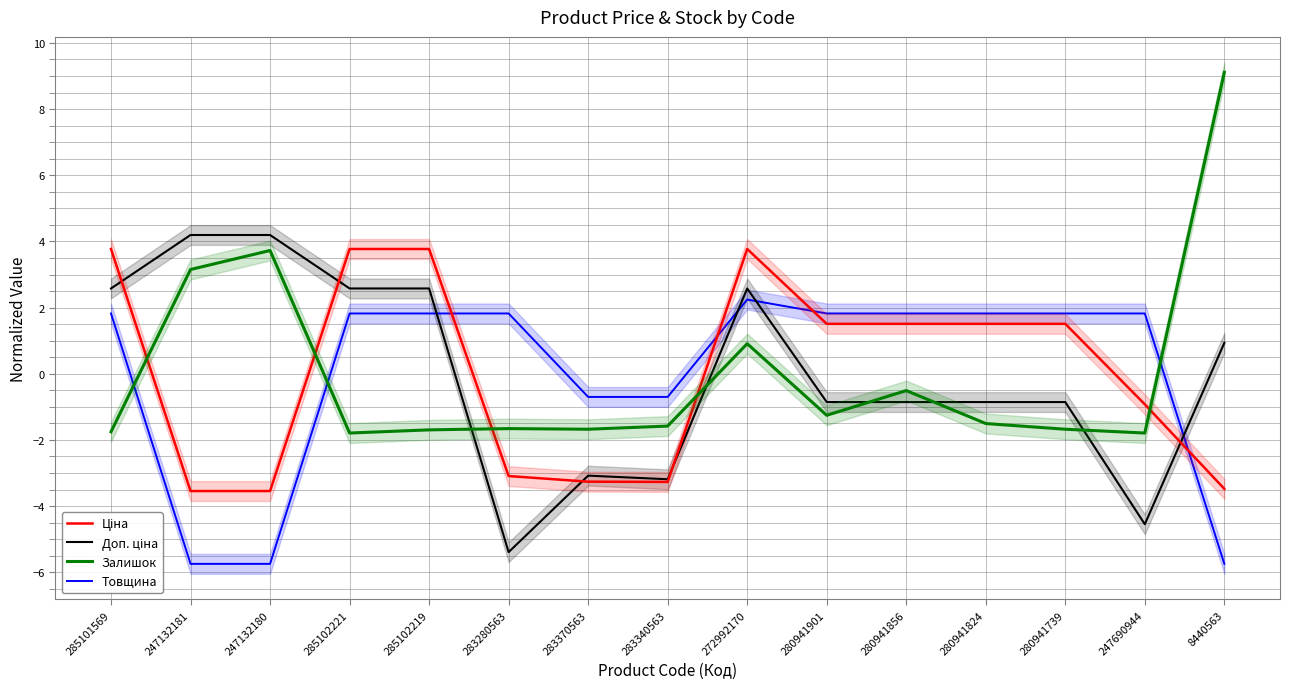

Count the number of data series in this chart.

4